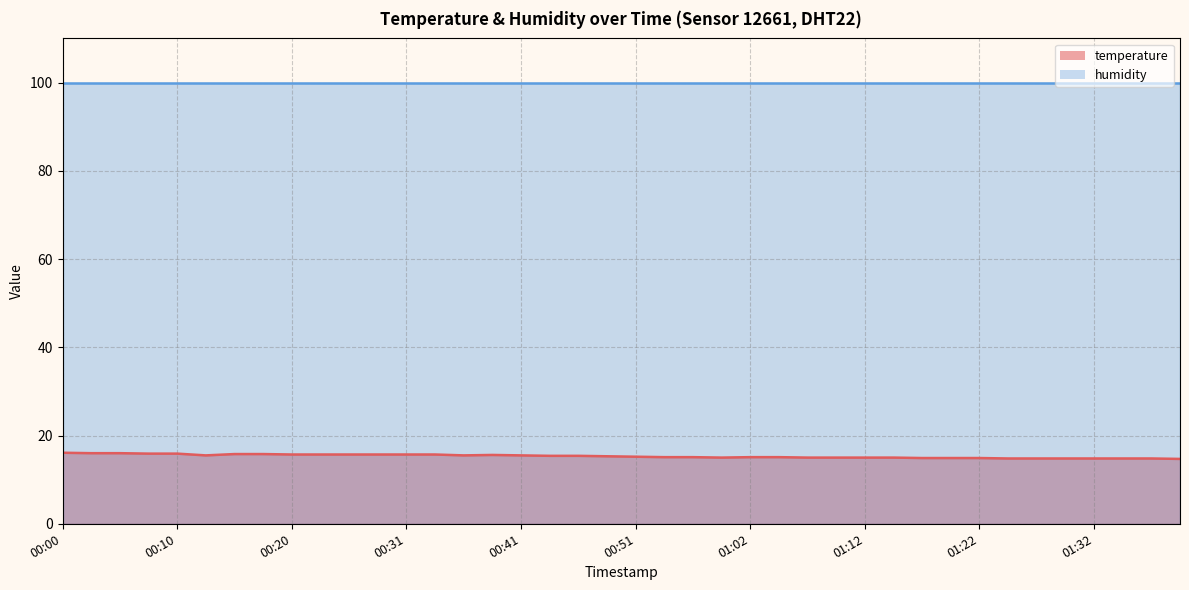

List the labels in order of value, largest first.

00:00, 00:02, 00:05, 00:07, 00:10, 00:15, 00:18, 00:20, 00:23, 00:26, 00:28, 00:31, 00:33, 00:38, 00:13, 00:36, 00:41, 00:43, 00:46, 00:49, 00:51, 00:54, 00:57, 01:02, 01:04, 00:59, 01:07, 01:09, 01:12, 01:15, 01:17, 01:20, 01:22, 01:25, 01:27, 01:30, 01:32, 01:35, 01:40, 01:43